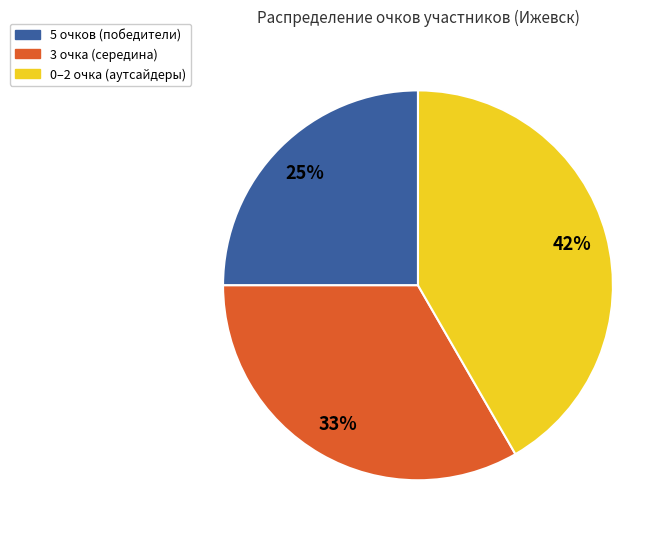

To the nearest percent, what is the average slice percentage?

33%